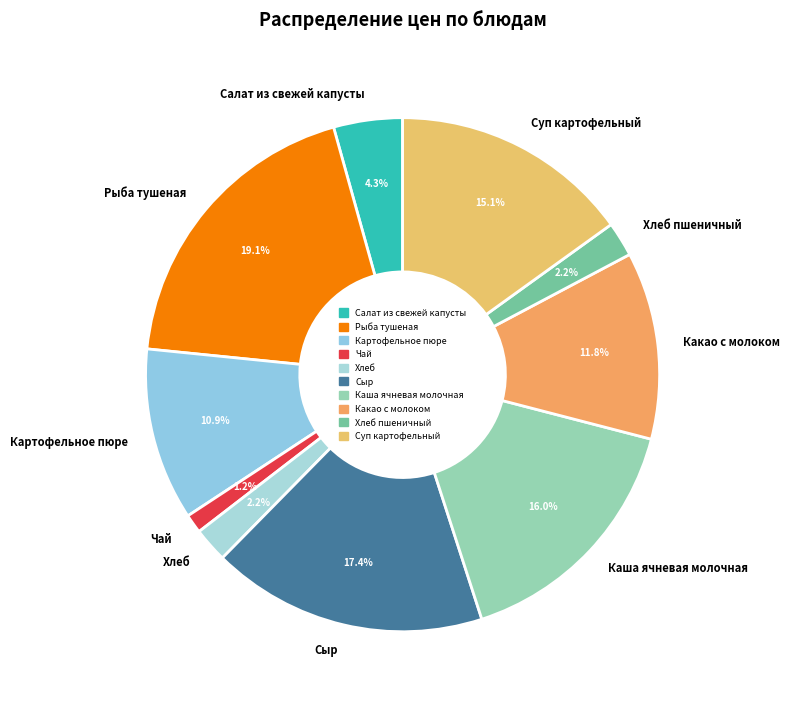

Is there a majority slice in this chart?

No